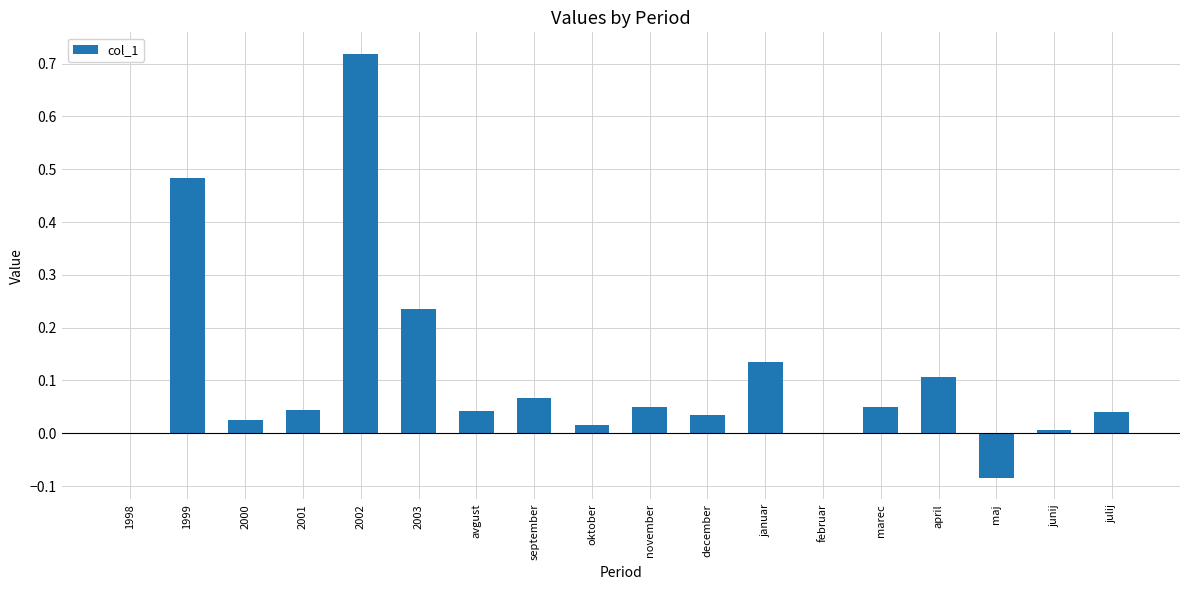

The chart shows a value of 0.1 at januar. True or false?

True